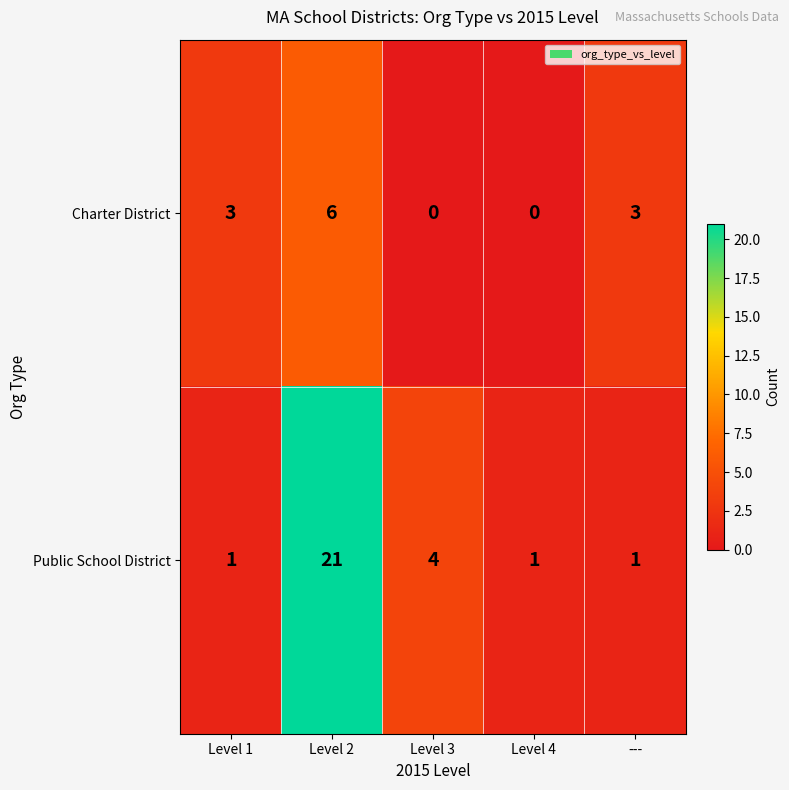

How many Public School District values are between 1 and 4?

4